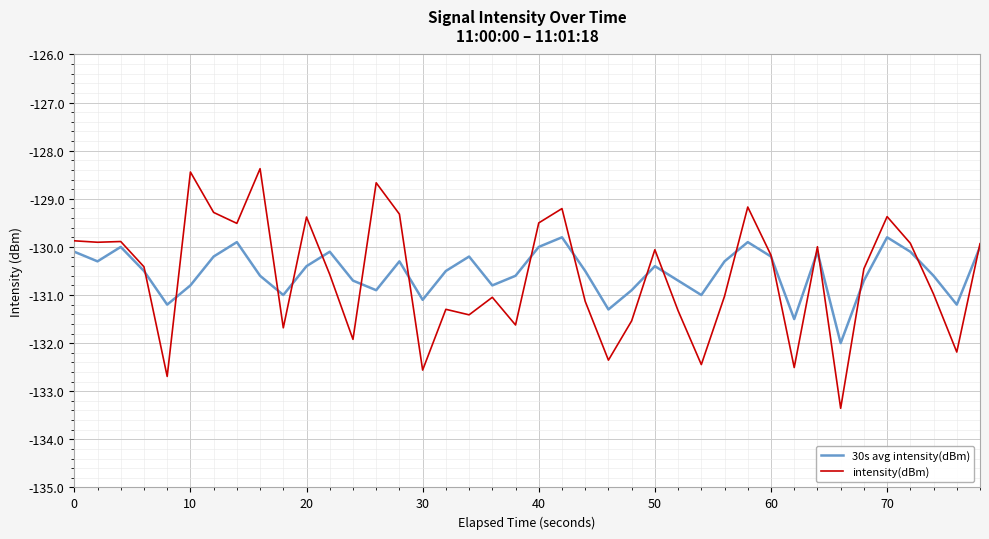

Rank the series by their average value, from lowest to highest.

intensity(dBm), 30s avg intensity(dBm)